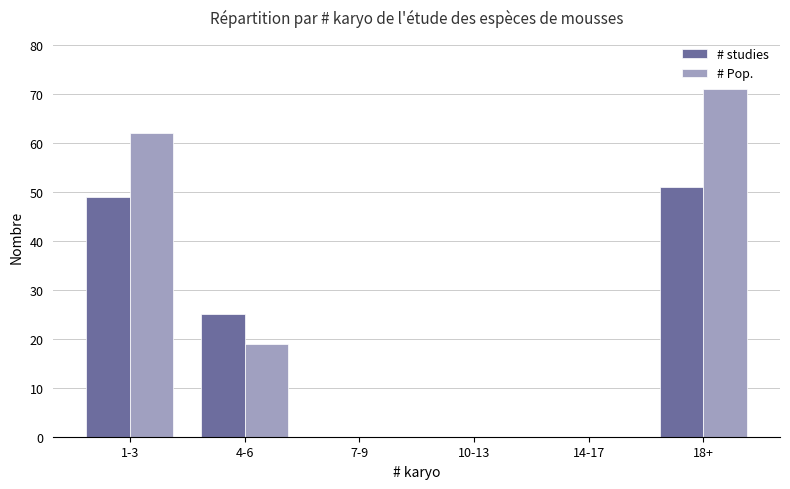

The # Pop. series shows 29 at 7-9. True or false?

False